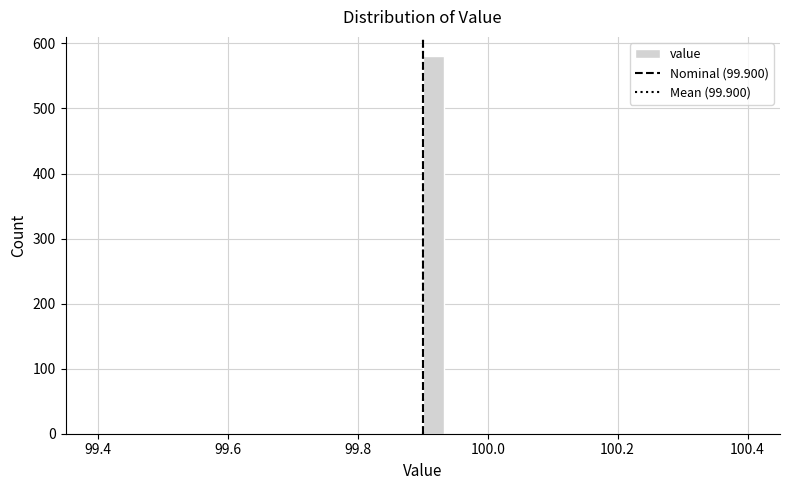

Around what value on the x-axis is the tallest bar? Give the approximate position of its centre, as read against the axis.

99.92